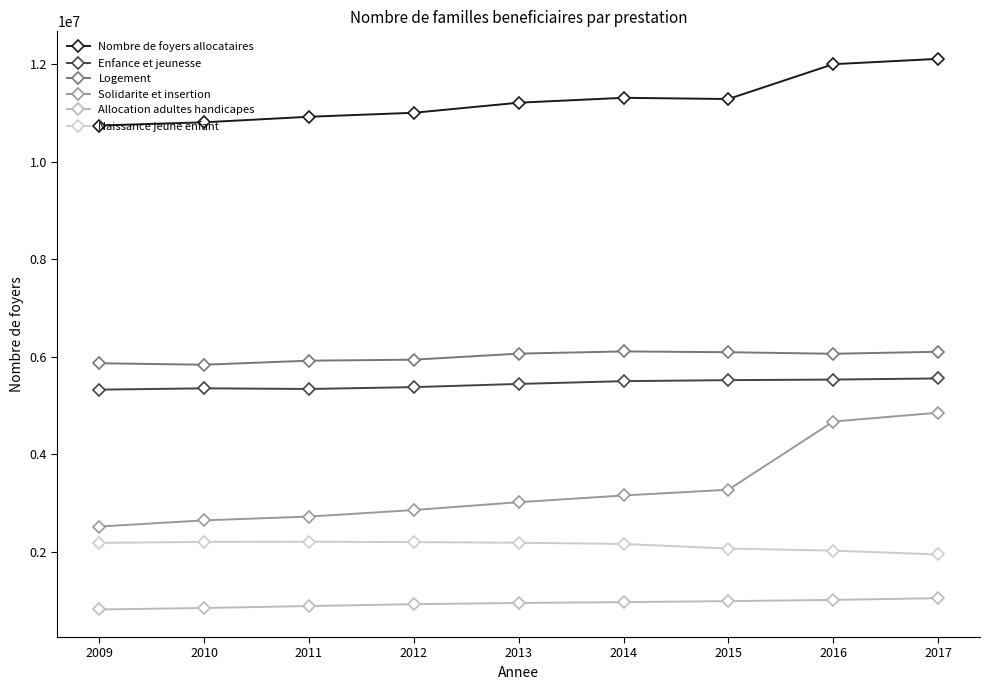

Reading left to right, what are all the values shown in this chart?

Nombre de foyers allocataires: 10744532	10810599	10924219	11006076	11212559	11312660	11288008	12002003	12111170
Enfance et jeunesse: 5329543	5356510	5343296	5381044	5446783	5503638	5524280	5536037	5559383
Logement: 5870490	5840458	5923441	5943942	6068142	6113163	6096867	6064963	6106457
Solidarite et insertion: 2523199	2649861	2727272	2861217	3022144	3159969	3277632	4675564	4856703
Allocation adultes handicapes: 822134	853165	892695	931116	955854	973576	993677	1018801	1054632
Naissance jeune enfant: 2187930	2207973	2211603	2204041	2190772	2165610	2071366	2028964	1949669